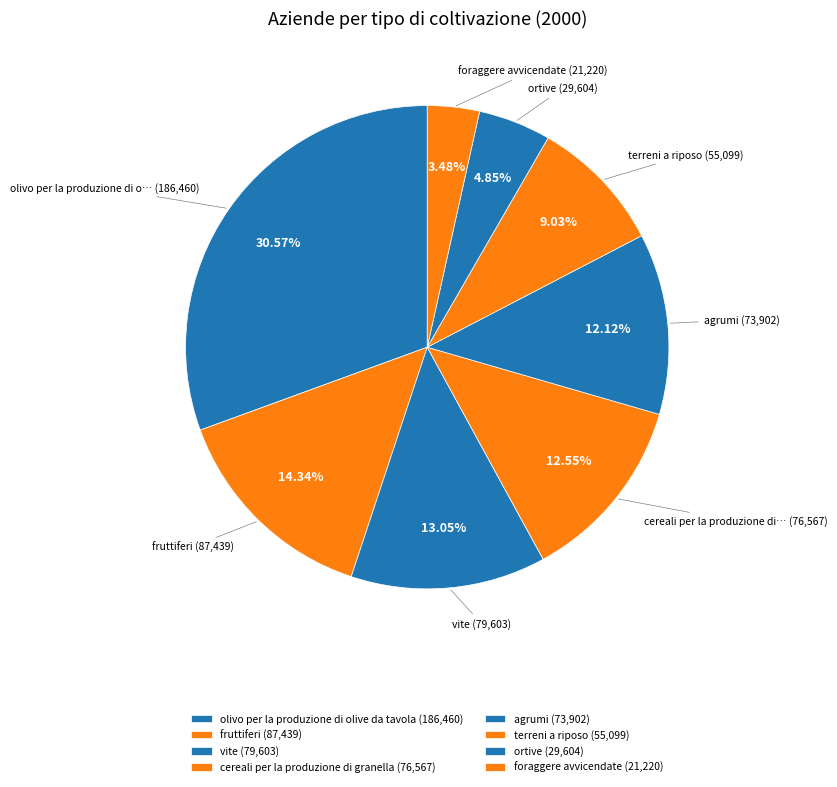

How many slices are in this pie chart?

8